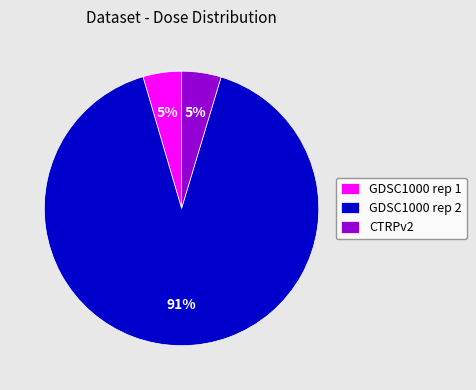

Combined, do GDSC1000 rep 1 and CTRPv2 account for over 50%?

No